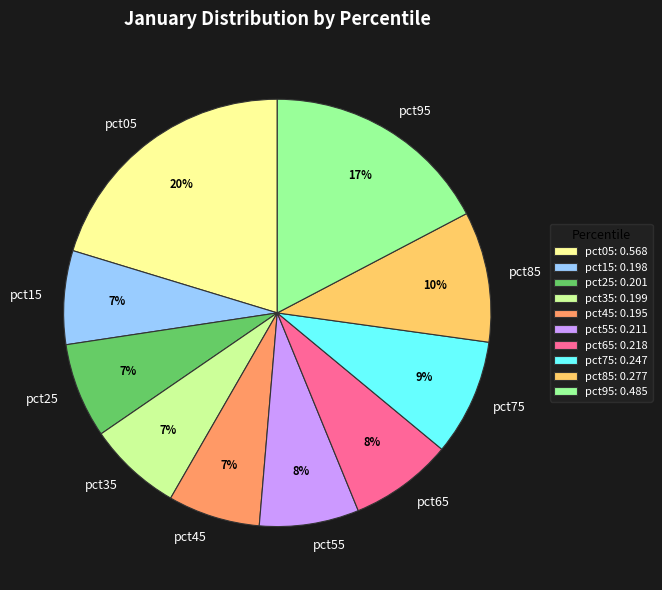

Which slice is the largest?

pct05